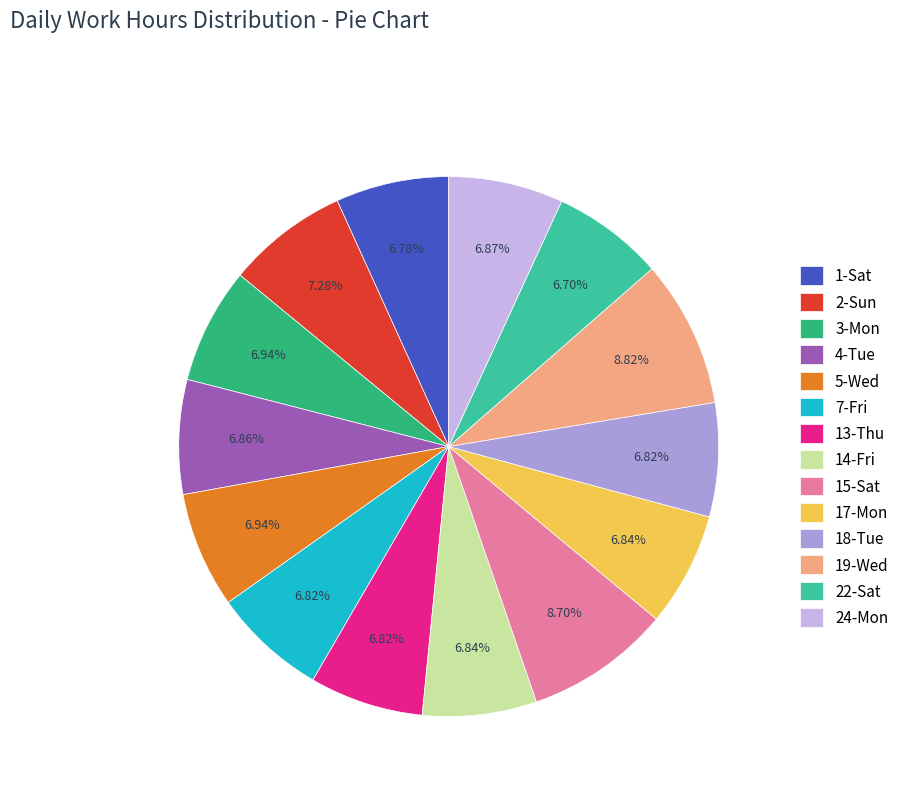

Which has a higher value, 1-Sat or 19-Wed?

19-Wed